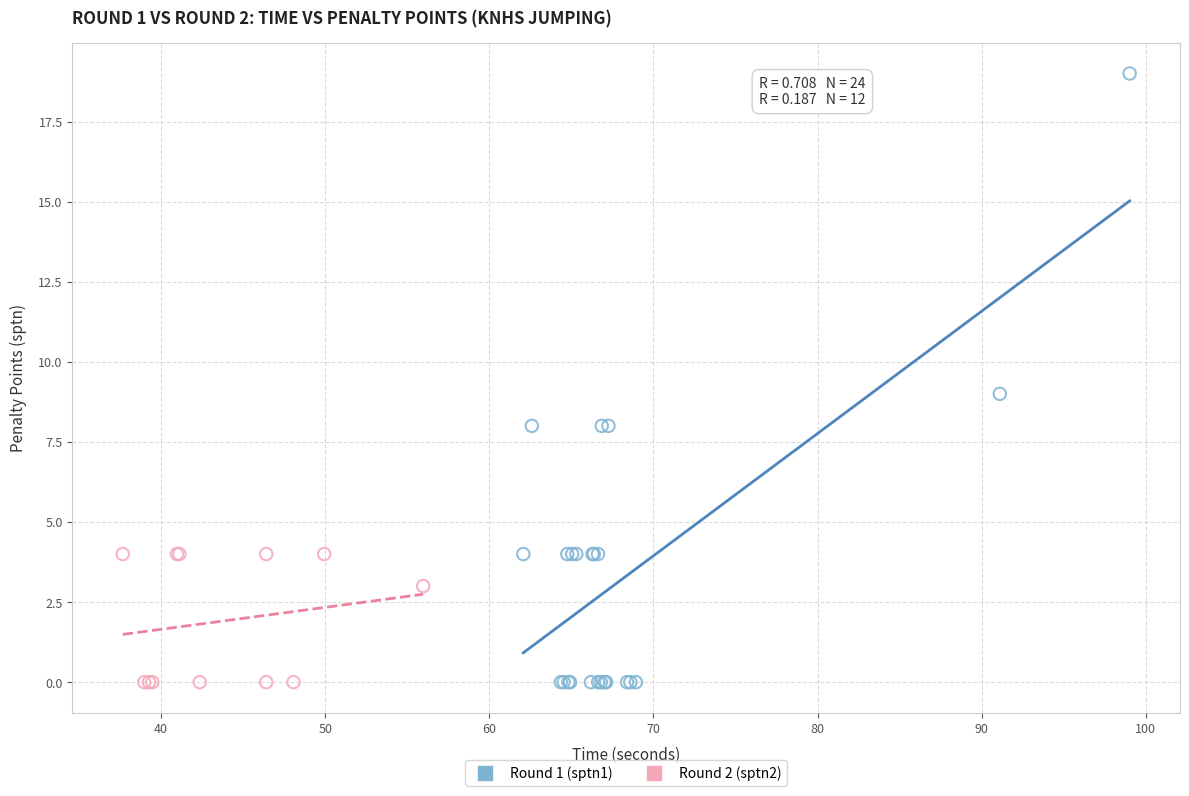

Which series contains the highest Y value?

Round 1 (sptn1)